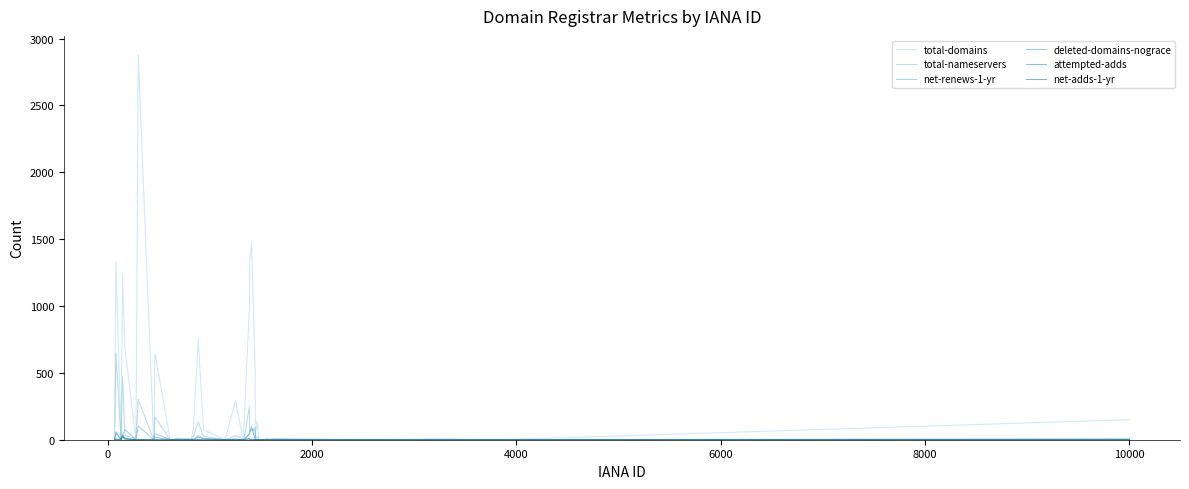

Is this an area chart (filled region under the line)?

No